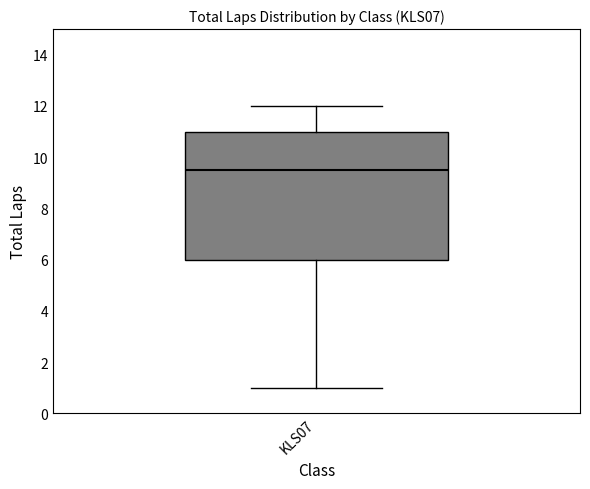

Where does the median line of the box for KLS07 sit on the y-axis? The values are not printed on the chart, so give them approximately, as read against the axis.

9.6